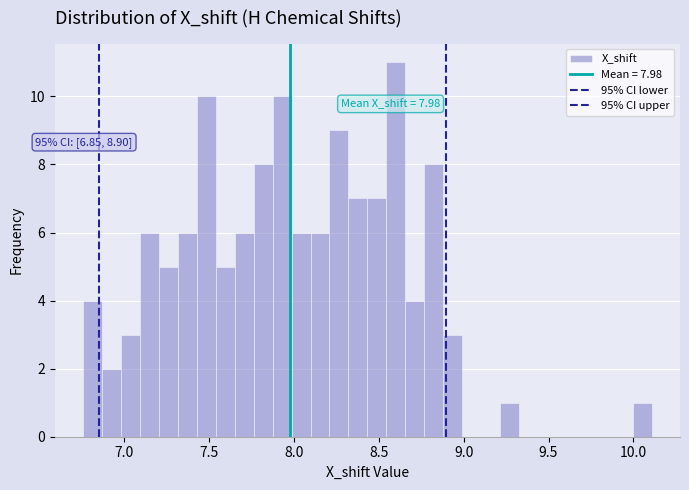

Read against the x-axis, roughly where is the centre of the tallest bar?

8.60